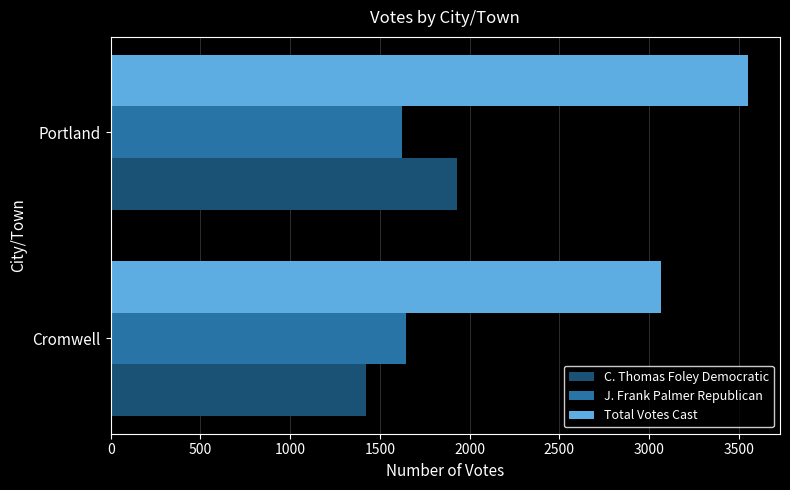

What is the difference between the maximum and minimum values in the C. Thomas Foley Democratic series?

510